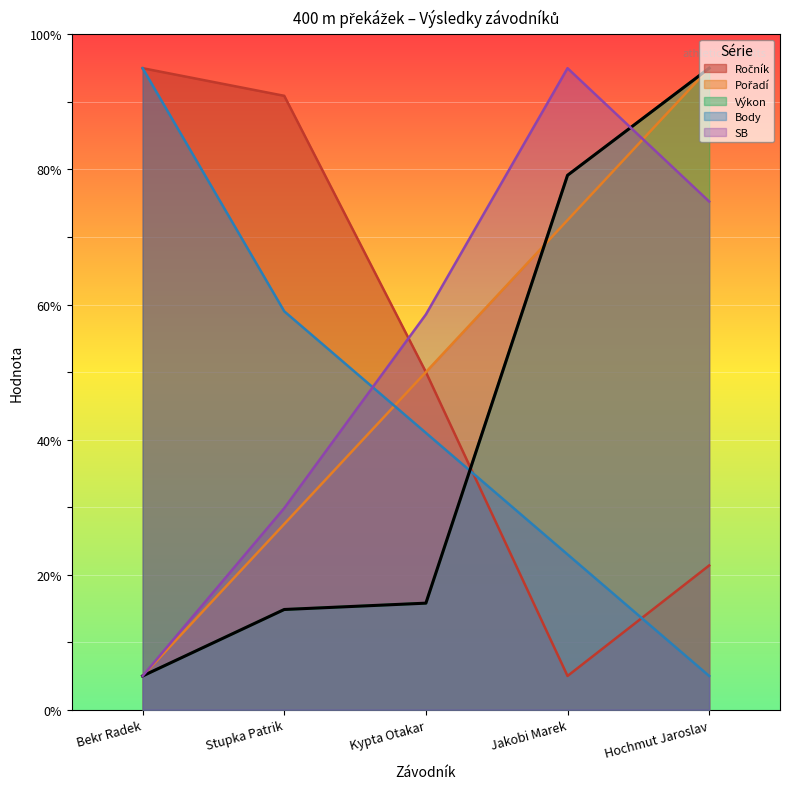

How many lines are shown in the chart?

5